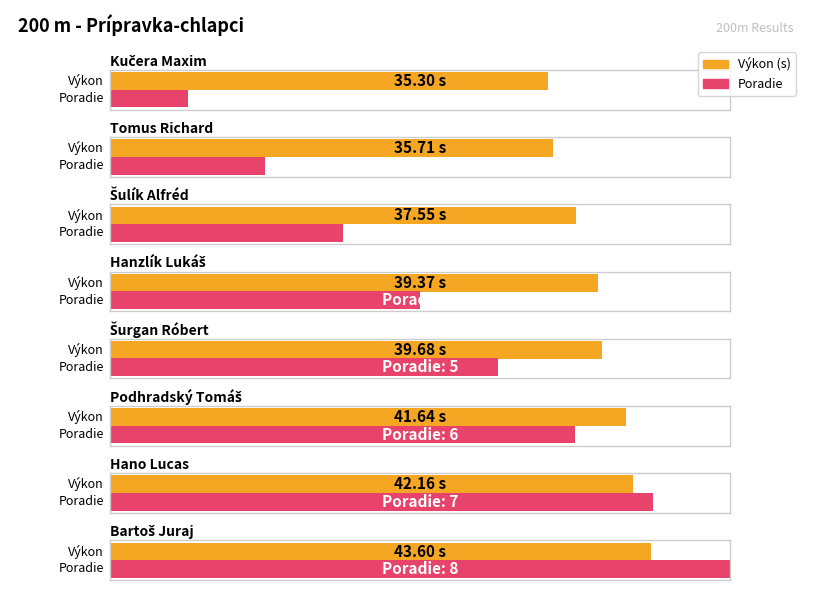

Reading left to right, list all the values displayed in this chart.

Výkon: 35.3	35.7	37.5	39.4	39.7	41.6	42.2	43.6
Poradie: 1.0	2.0	3.0	4.0	5.0	6.0	7.0	8.0